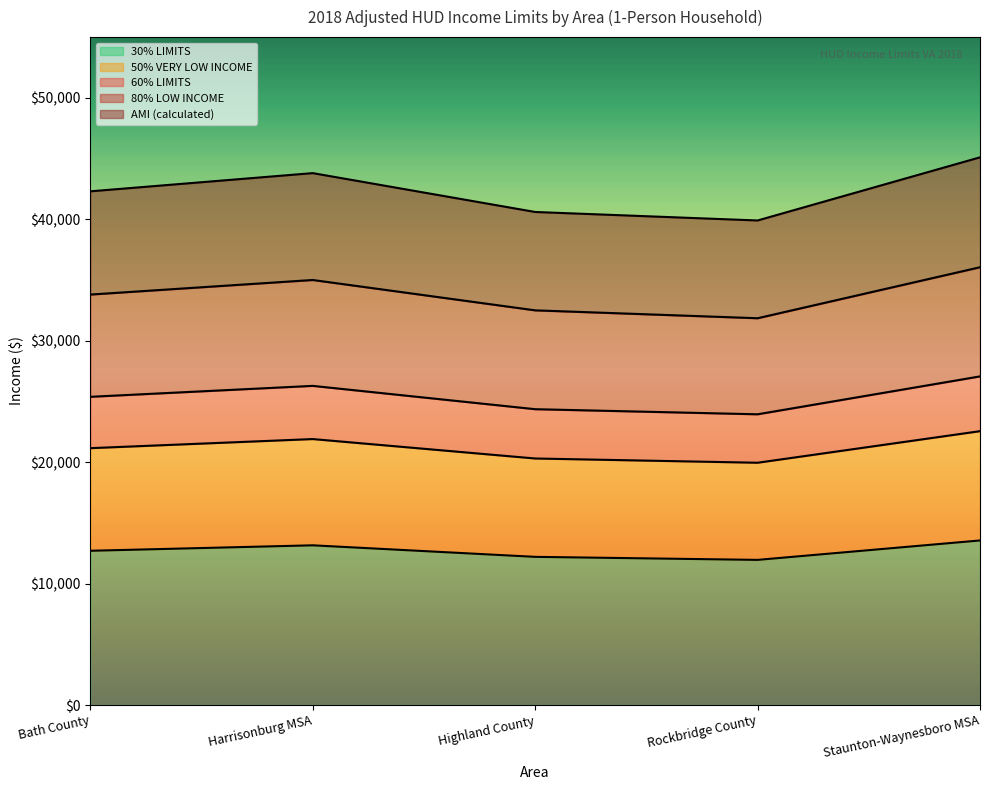

How many interior local valleys does the AMI (calculated) series have?

1